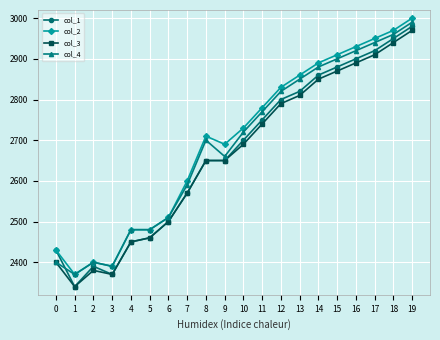

What is the value of the col_3 point at the 20th from the left?

2970